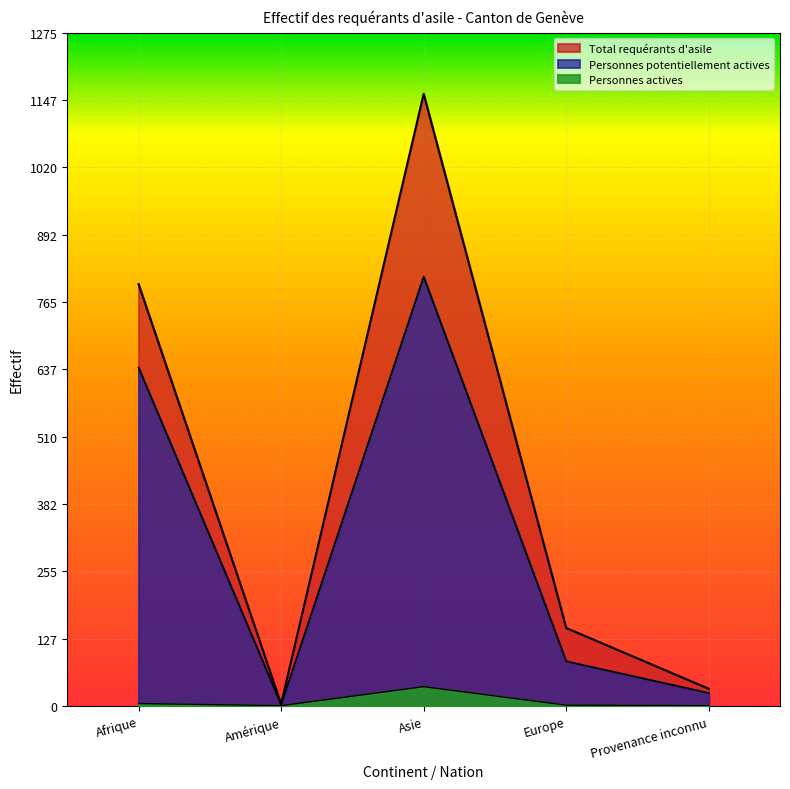

How many interior local peaks does the Personnes potentiellement actives series have?

1